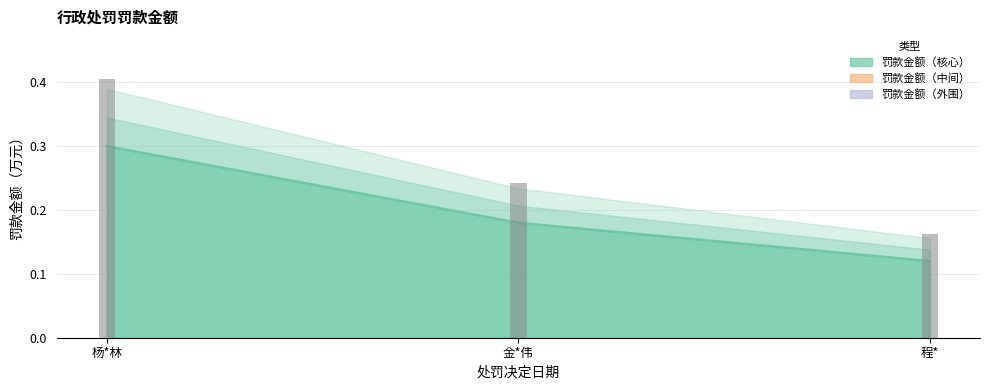

List the labels in order of value, smallest first.

程*, 金*伟, 杨*林